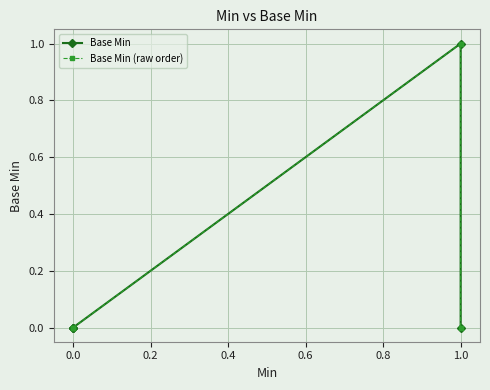

What is the sum of all Base Min (raw order) values?

1